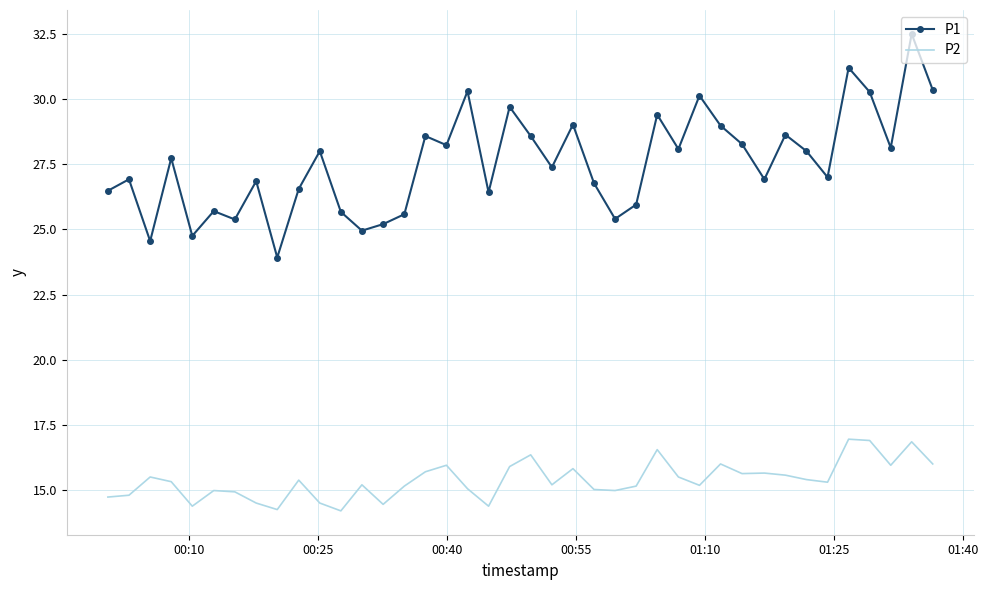

What is the maximum value for P1?

32.5